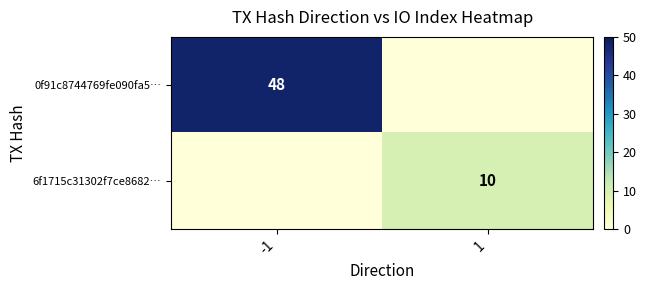

Is it true that 0f91c8744769fe090fa5… equals 48 at -1?

True